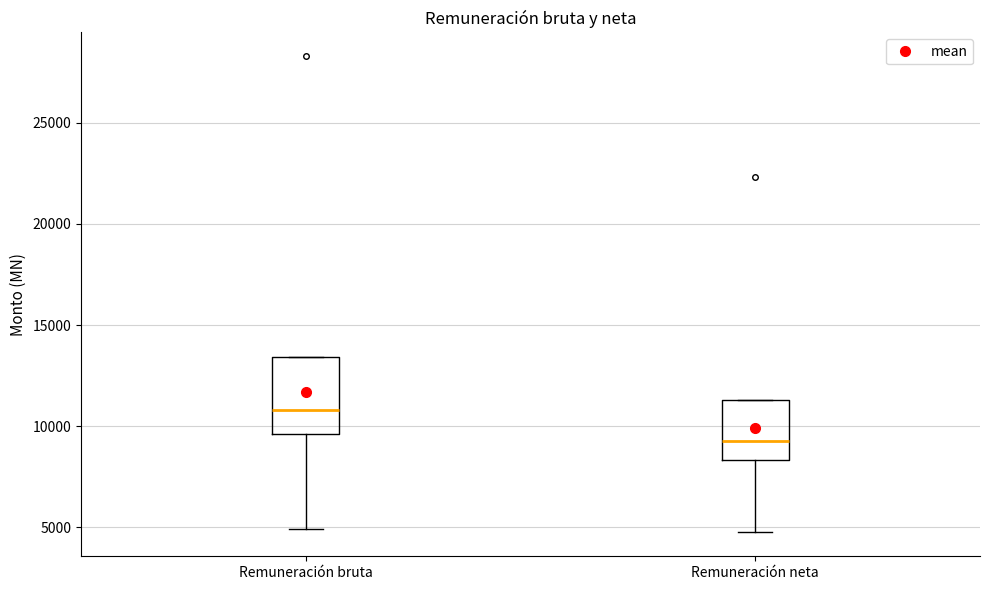

Where is the lower edge of the box for Remuneración neta on the y-axis? The values are not printed on the chart, so give them approximately, as read against the axis.

8500